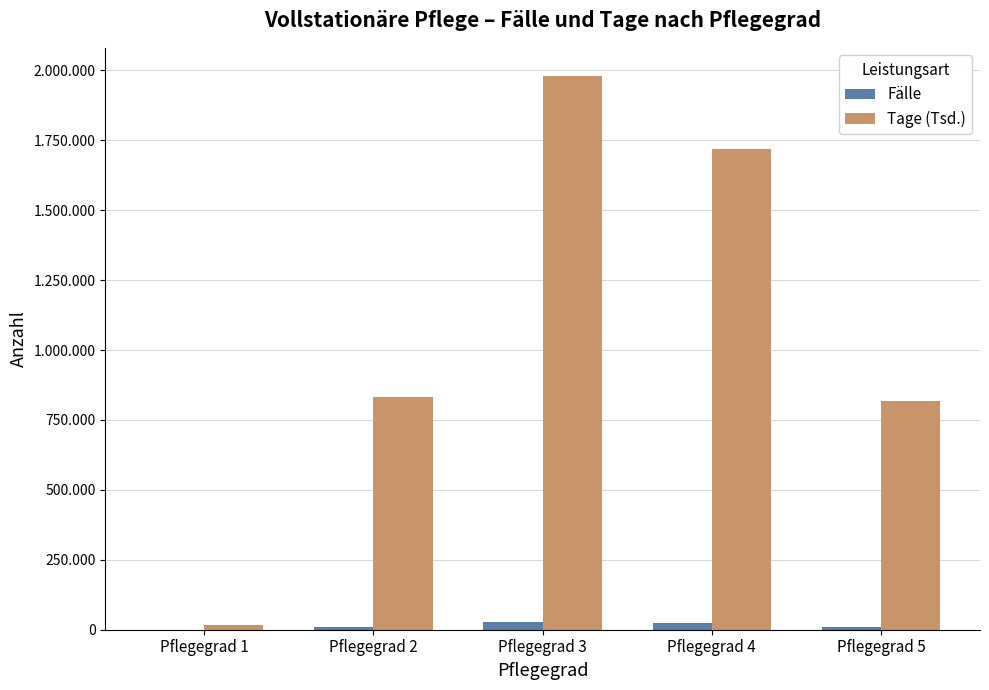

Which has a higher value, Pflegegrad 3 or Pflegegrad 1?

Pflegegrad 3